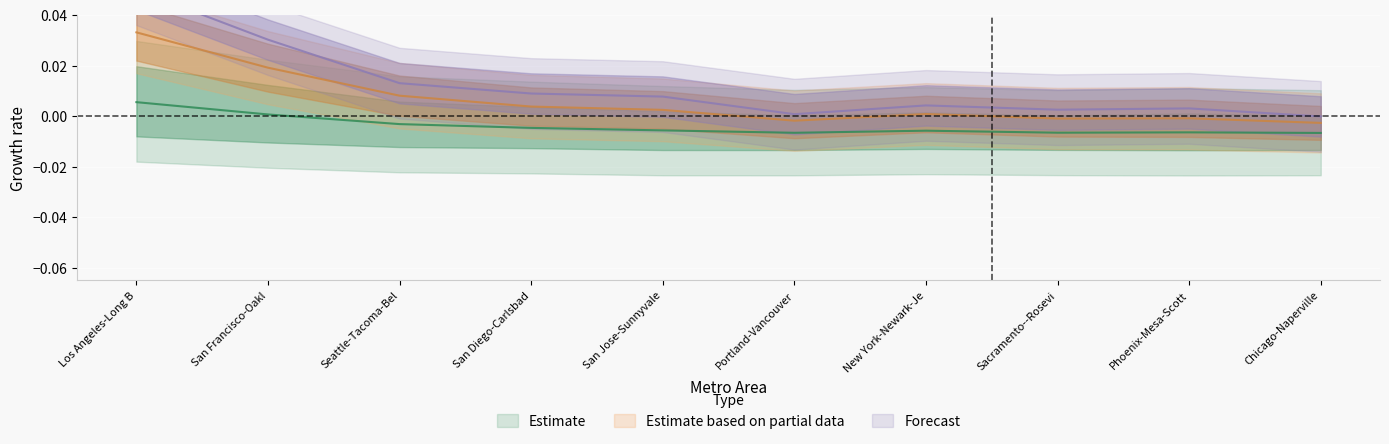

Which category has the highest value across all series?

Los Angeles-Long B